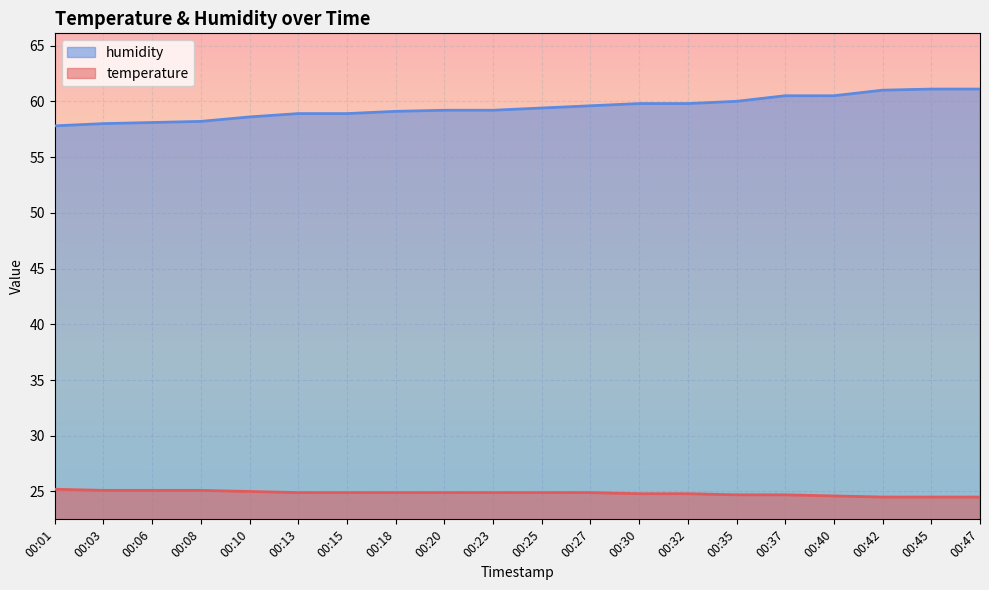

At which category is the sum across all series the highest?

00:45